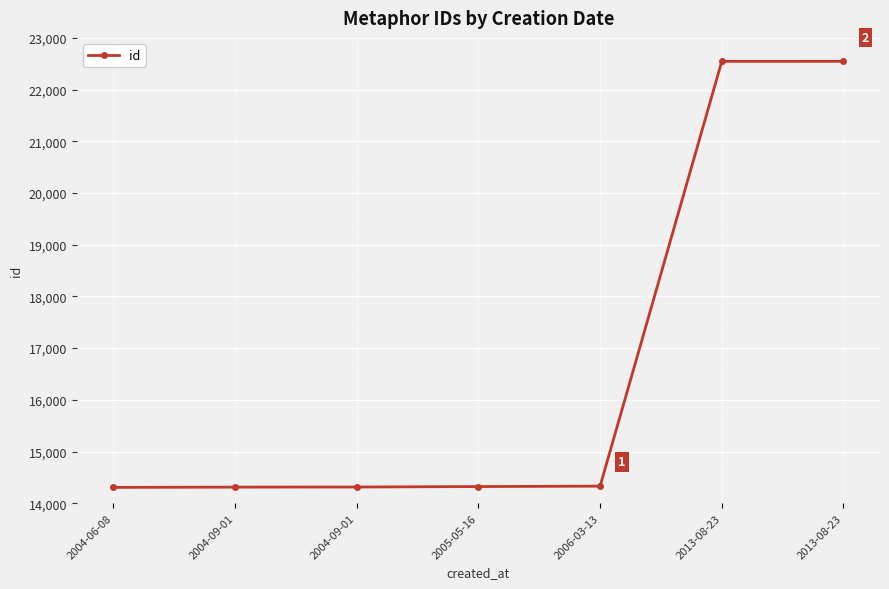

Reading right to left, what are all the values shown in this chart?

2013-08-23=22547	2013-08-23=22546	2006-03-13=14331	2005-05-16=14323	2004-09-01=14314	2004-09-01=14312	2004-06-08=14307